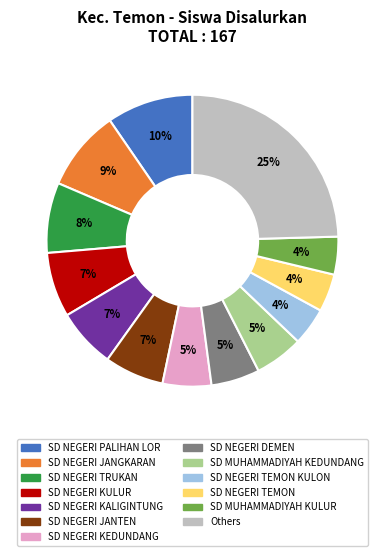

Does any single category account for the majority?

No